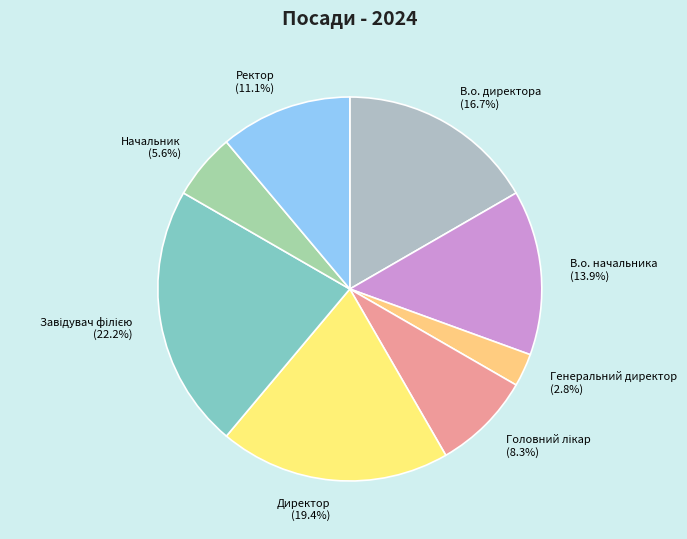

To the nearest percent, what is the average slice percentage?

12%